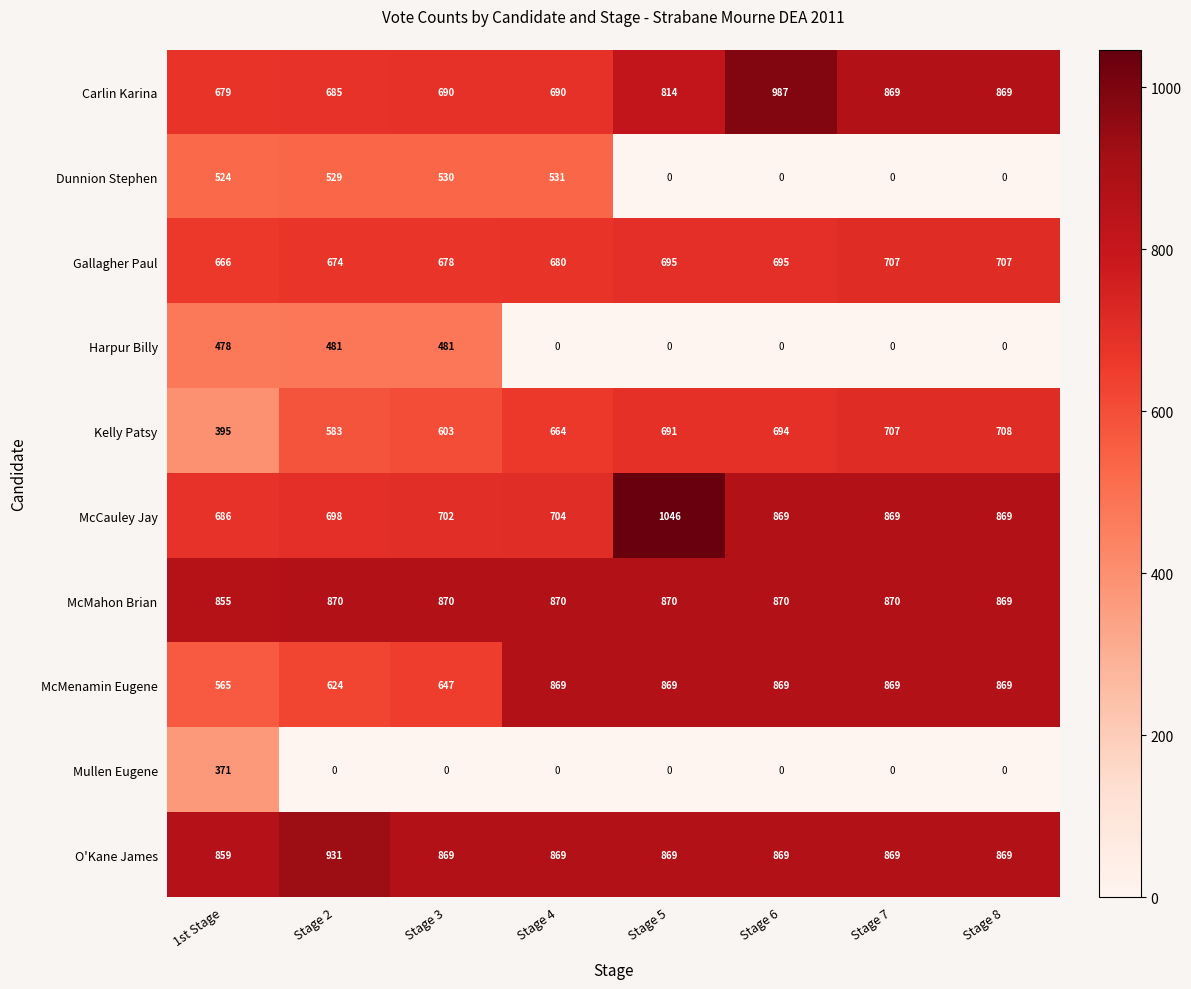

Count the number of data series in this chart.

10